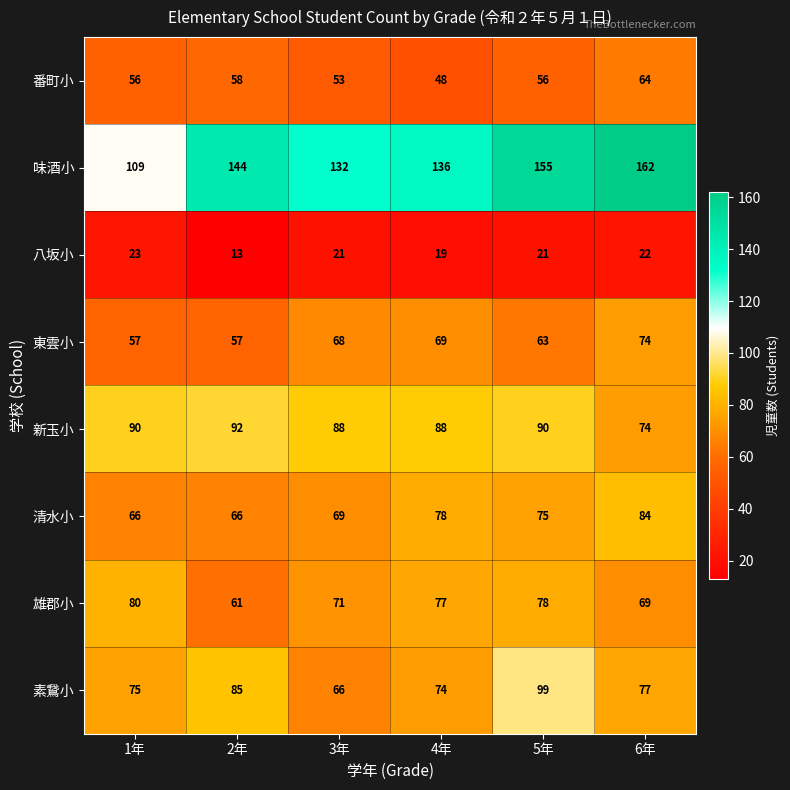

Count the 新玉小 values in the range 88 to 90.

4